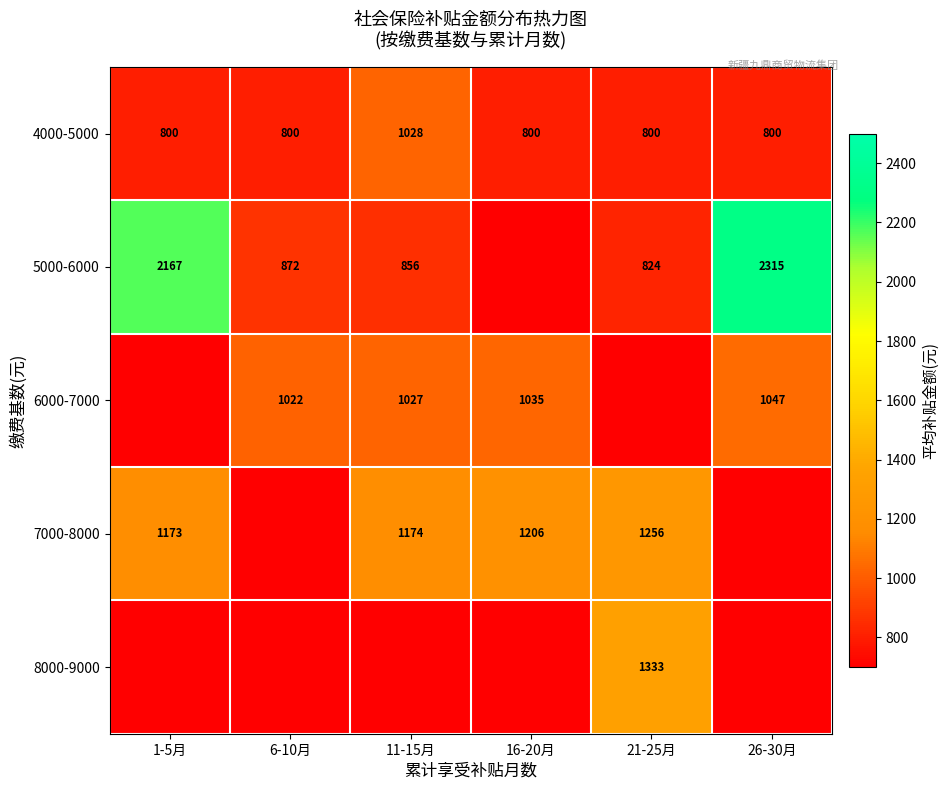

What is the total value across all series at 16-20月?

3040.6